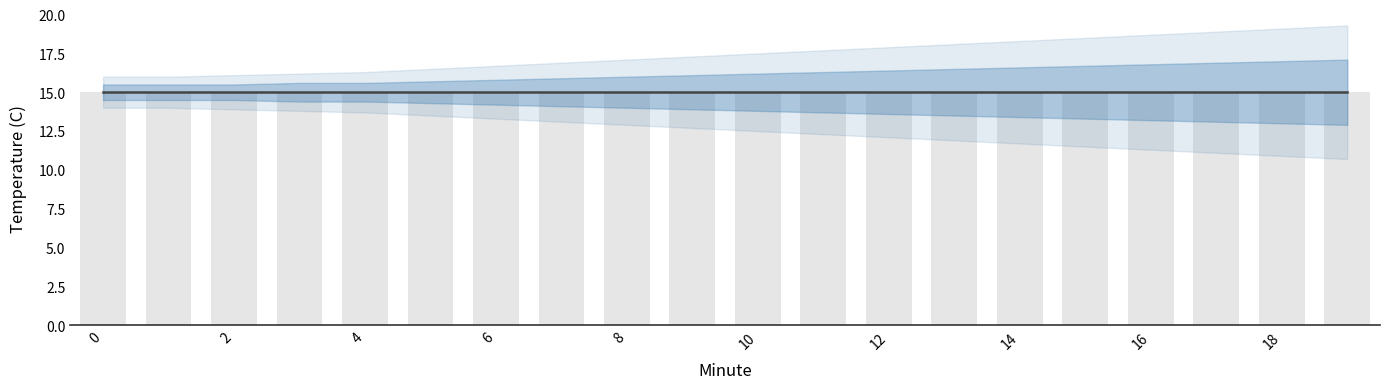

Between 4 and 5, which is larger?

4